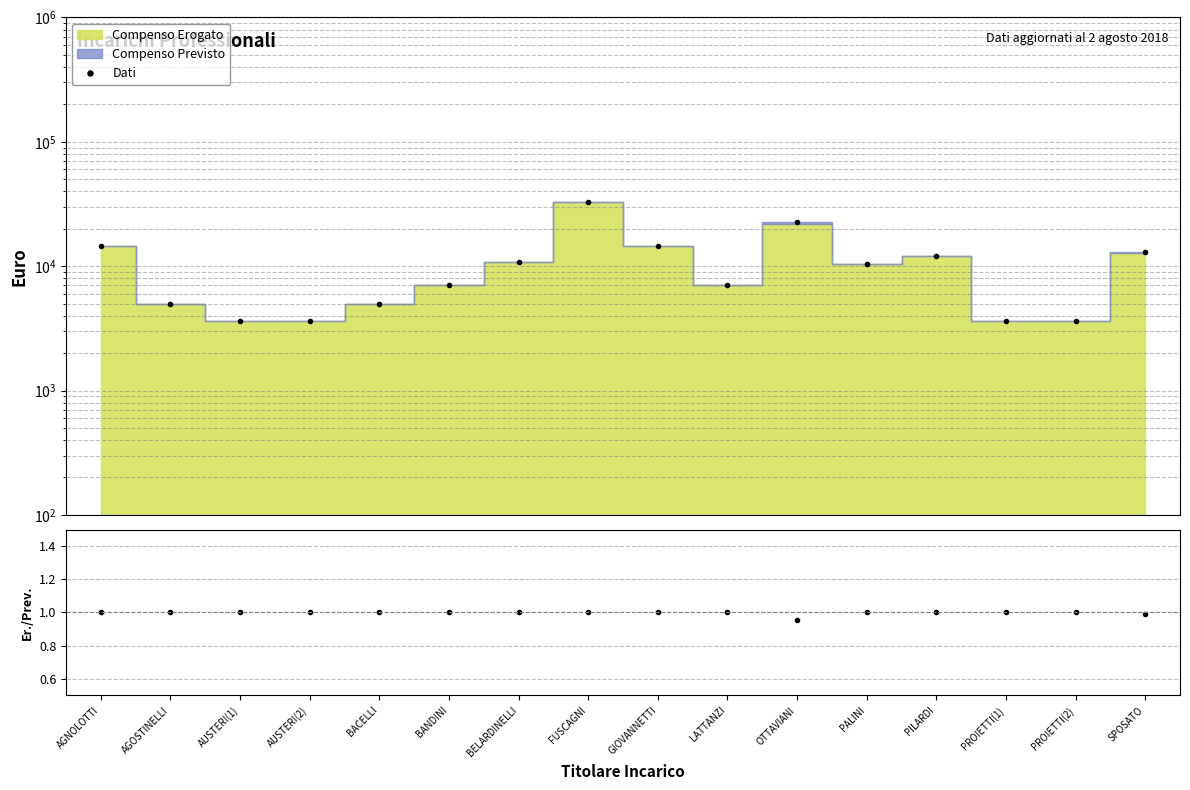

The Dati series shows 7567.0 at PILARDI. True or false?

False